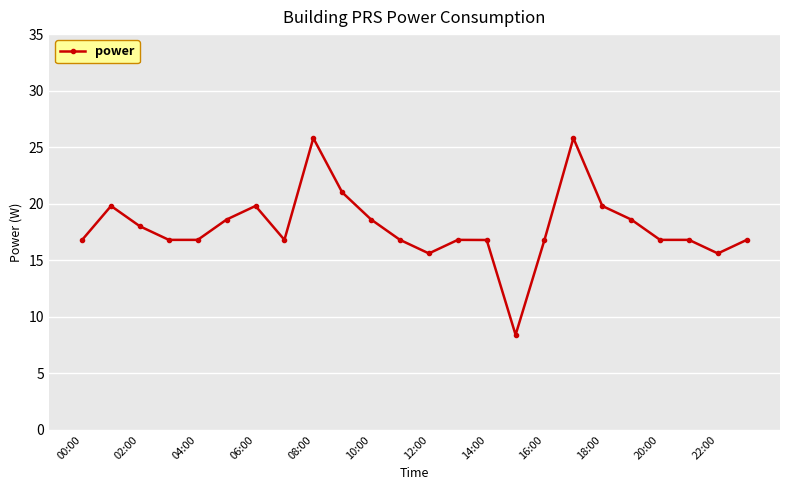

How many lines are shown in the chart?

1